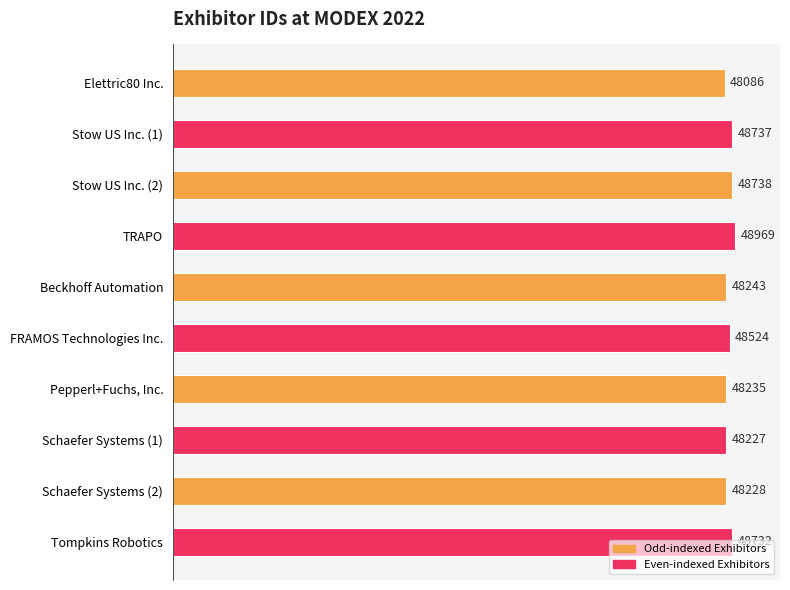

How many data points are less than 48524?

5